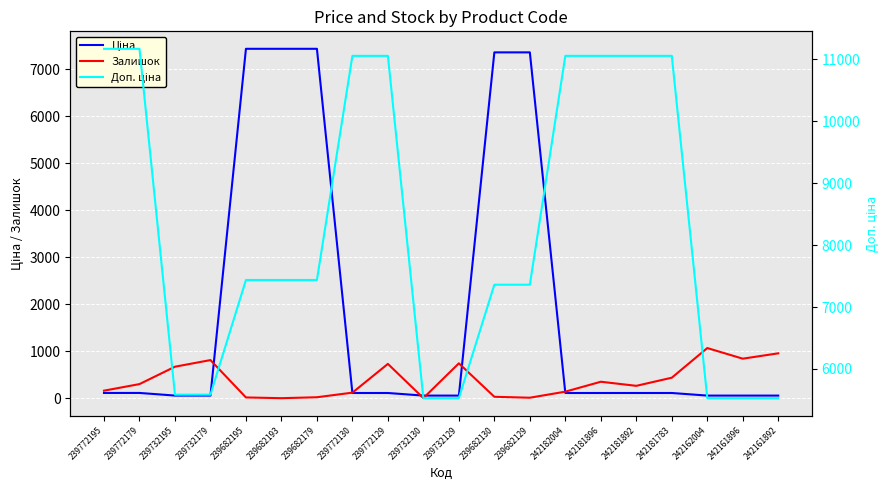

Where does the Залишок series first go above 300?

239732195